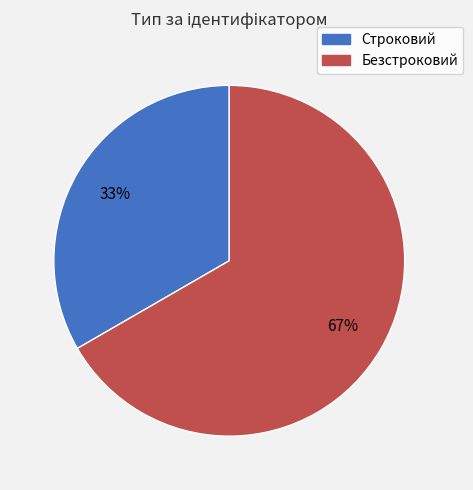

What is the largest slice in the pie chart?

Безстроковий